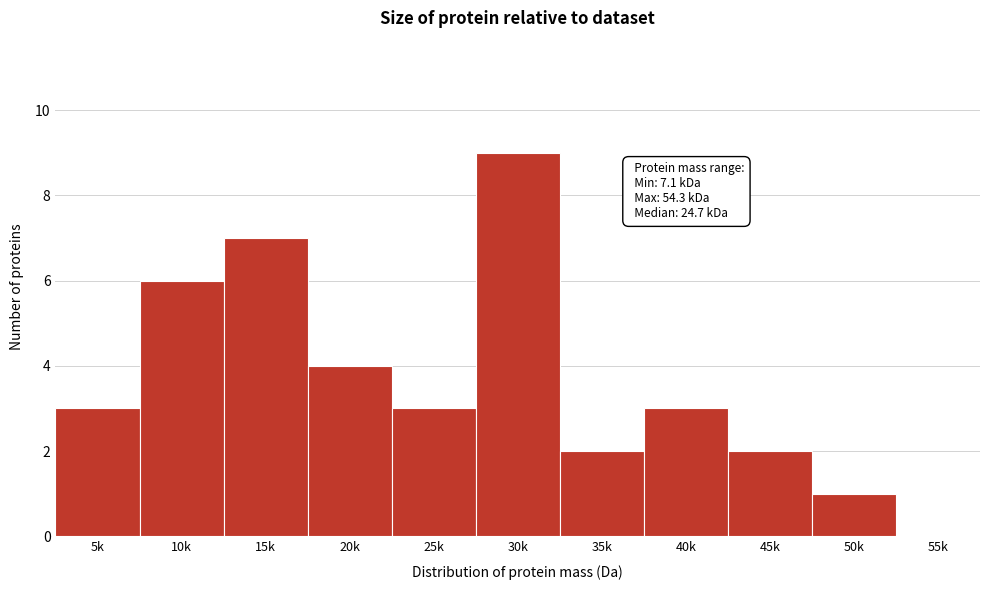

Reading left to right, extract all data points from this chart.

5k=3	10k=6	15k=7	20k=4	25k=3	30k=9	35k=2	40k=3	45k=2	50k=1	55k=0